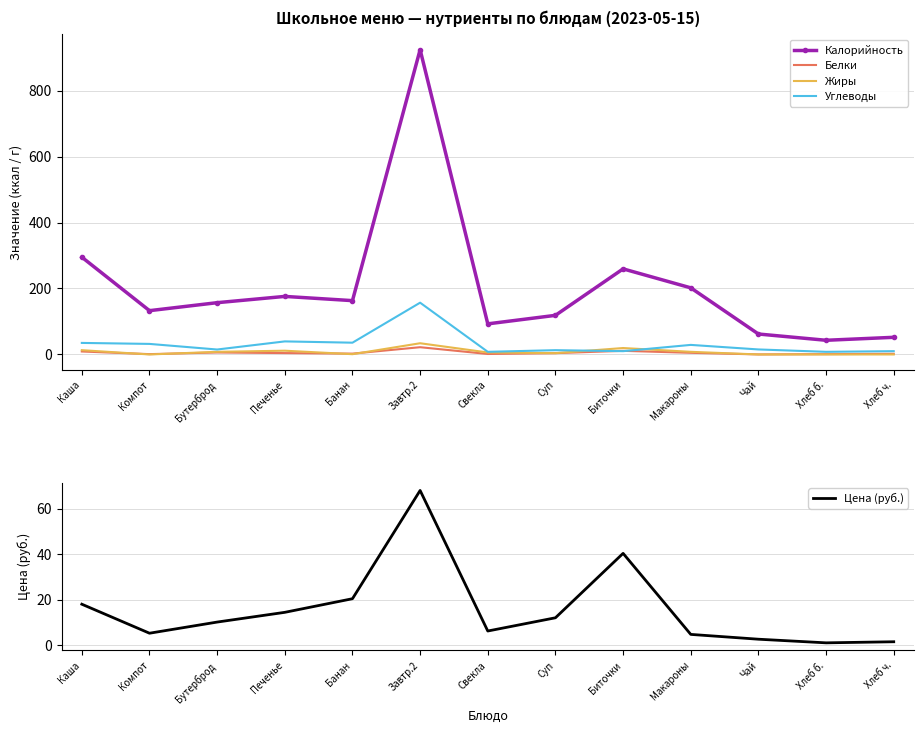

Which category has the lowest value in the Жиры series?

Компот